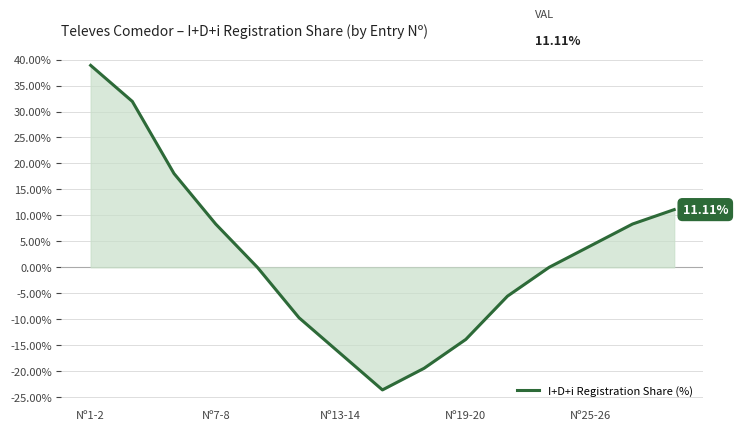

What is the difference between the maximum and minimum values?

62.5